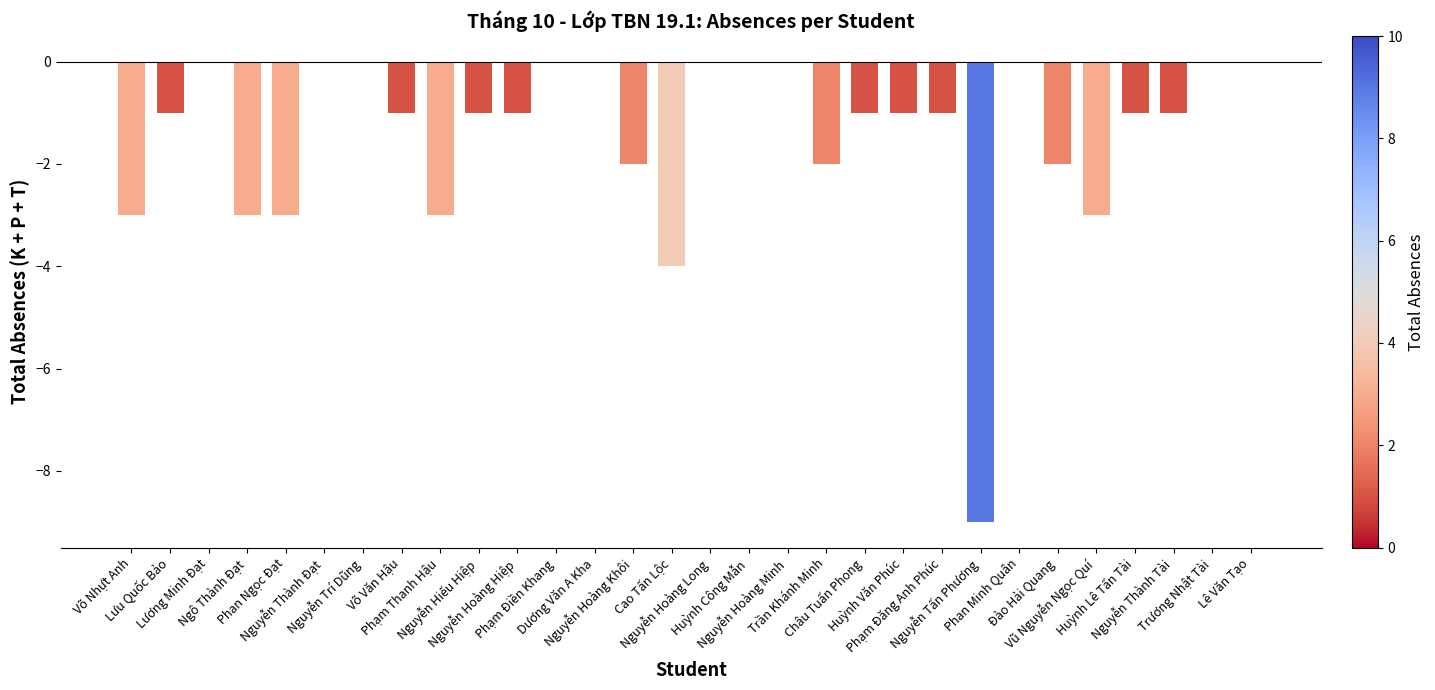

Does the chart contain stacked bars?

No